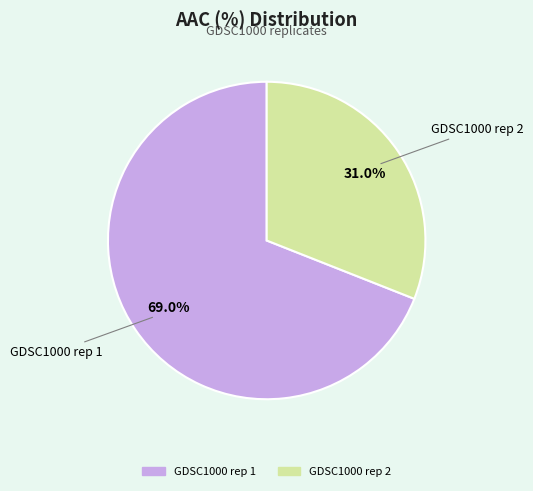

Do GDSC1000 rep 2 and GDSC1000 rep 1 together represent more than half of the pie?

Yes